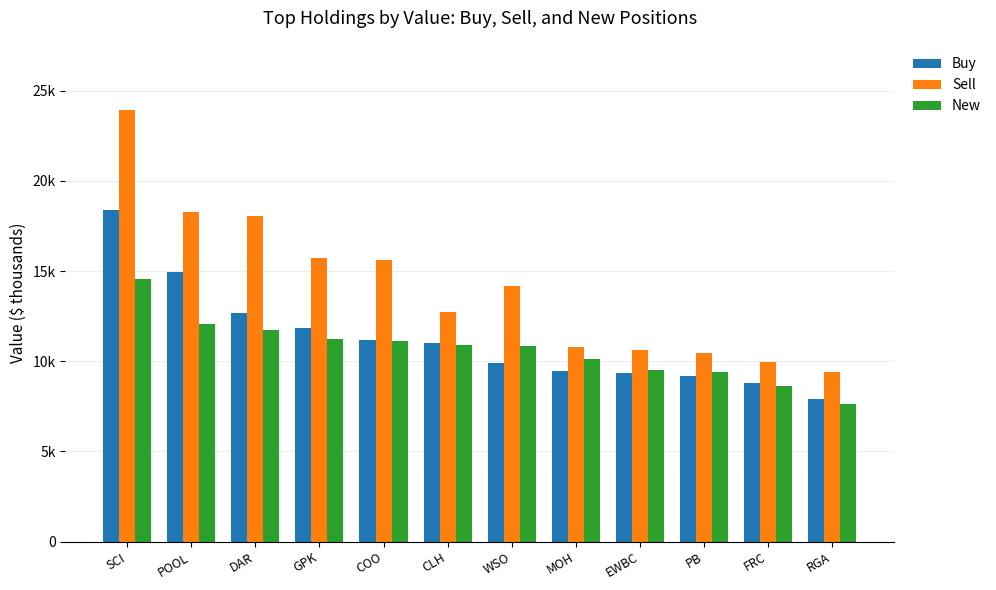

What are all the series names shown in the legend?

Buy, Sell, New